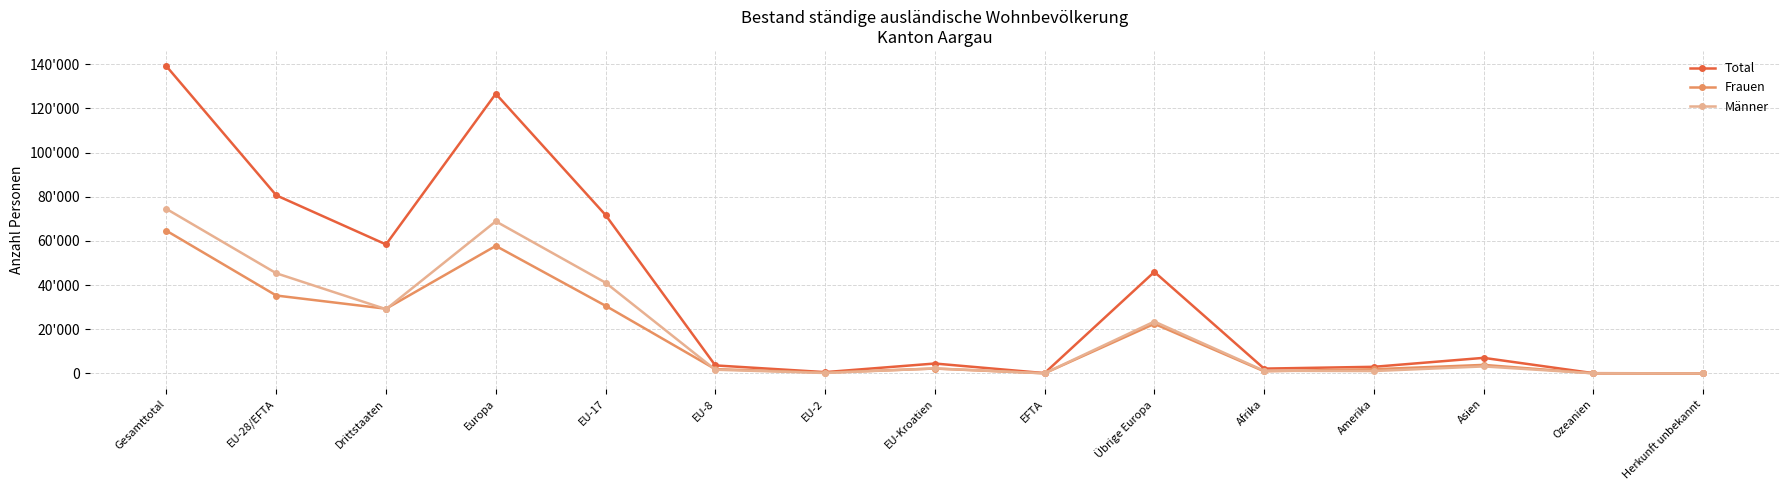

True or false: Total and Männer intersect in this chart.

False